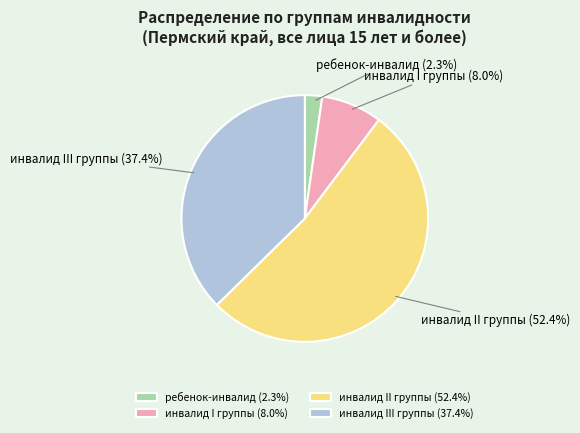

The инвалид II группы slice represents 64% of the pie. True or false?

False